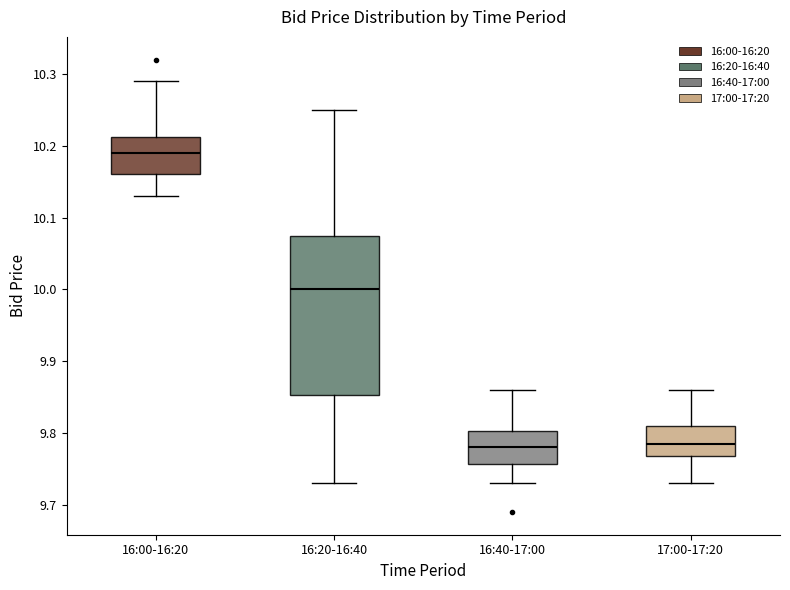

Which box is the tallest, from its lower edge to its upper edge?

16:20-16:40